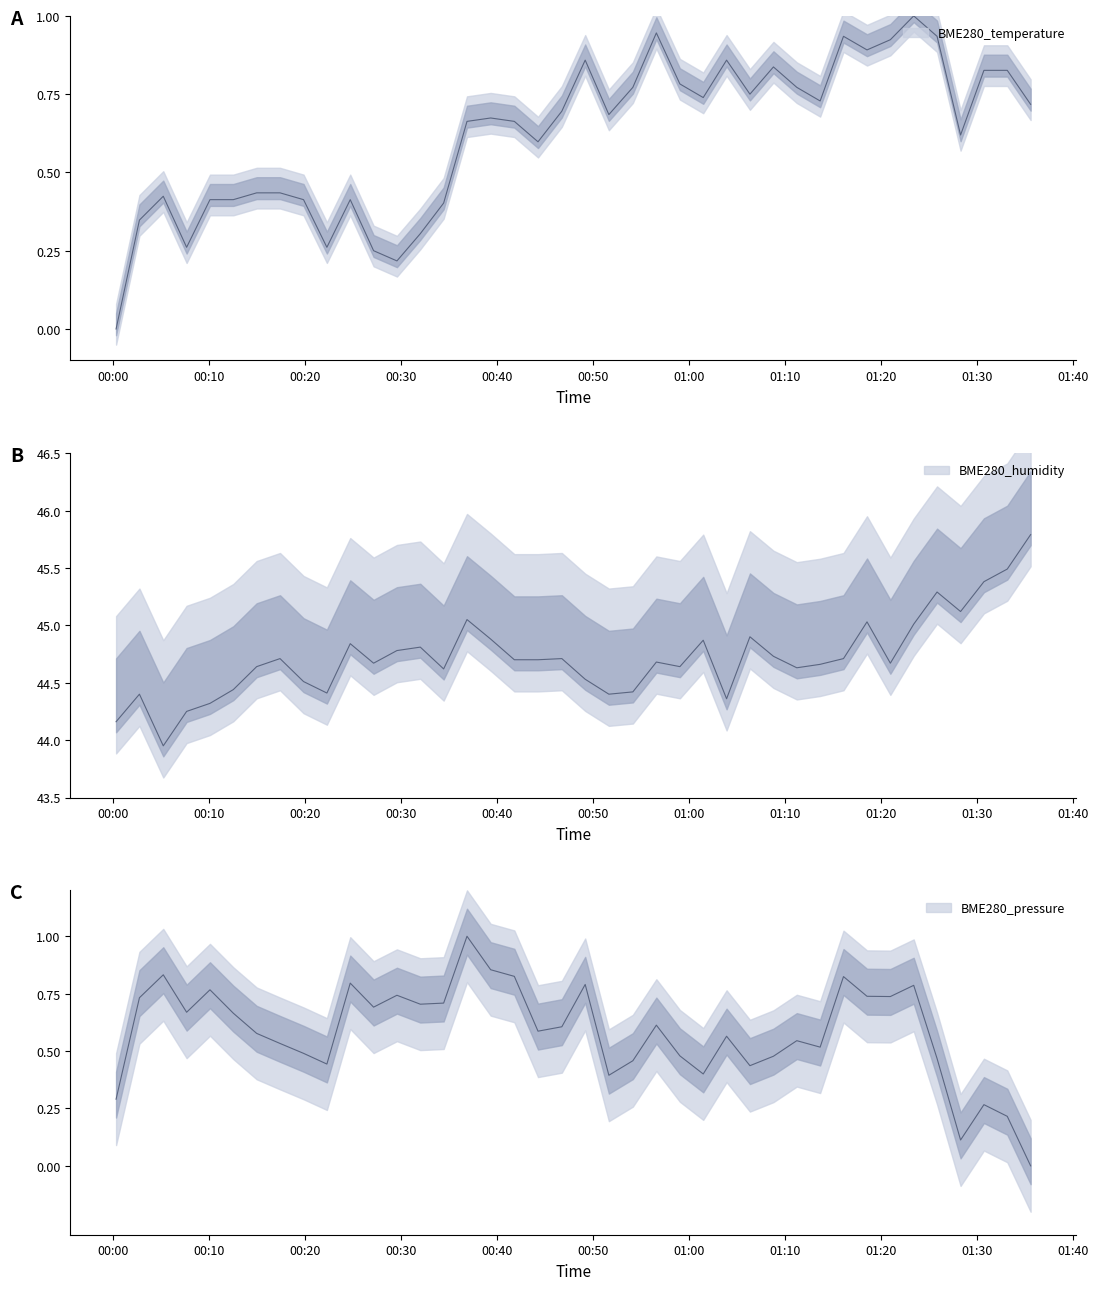

At how many categories does at least one series exceed 10?

40